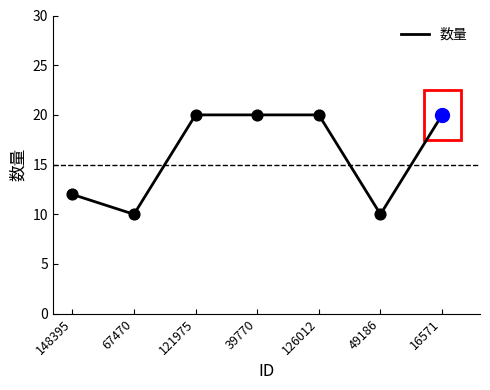

What is the ratio of the value at 49186 to the value at 67470?

1.0